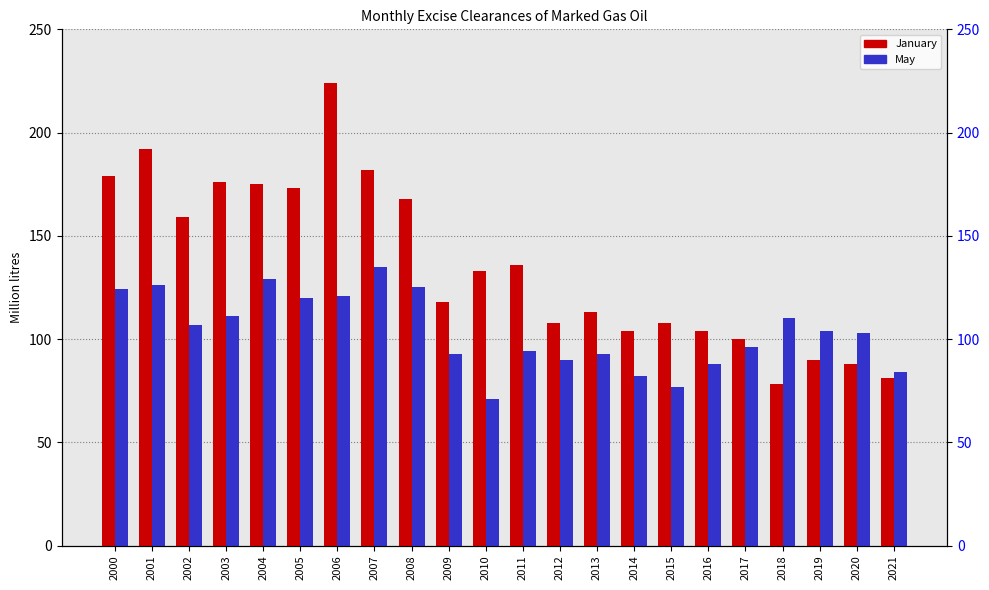

Count the number of categories in the chart.

22